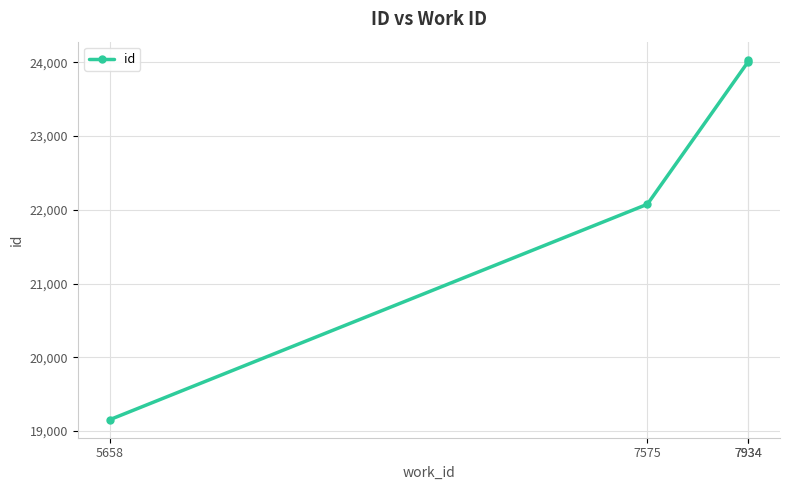

Reading left to right, extract all data points from this chart.

19154	22076	24007	24036